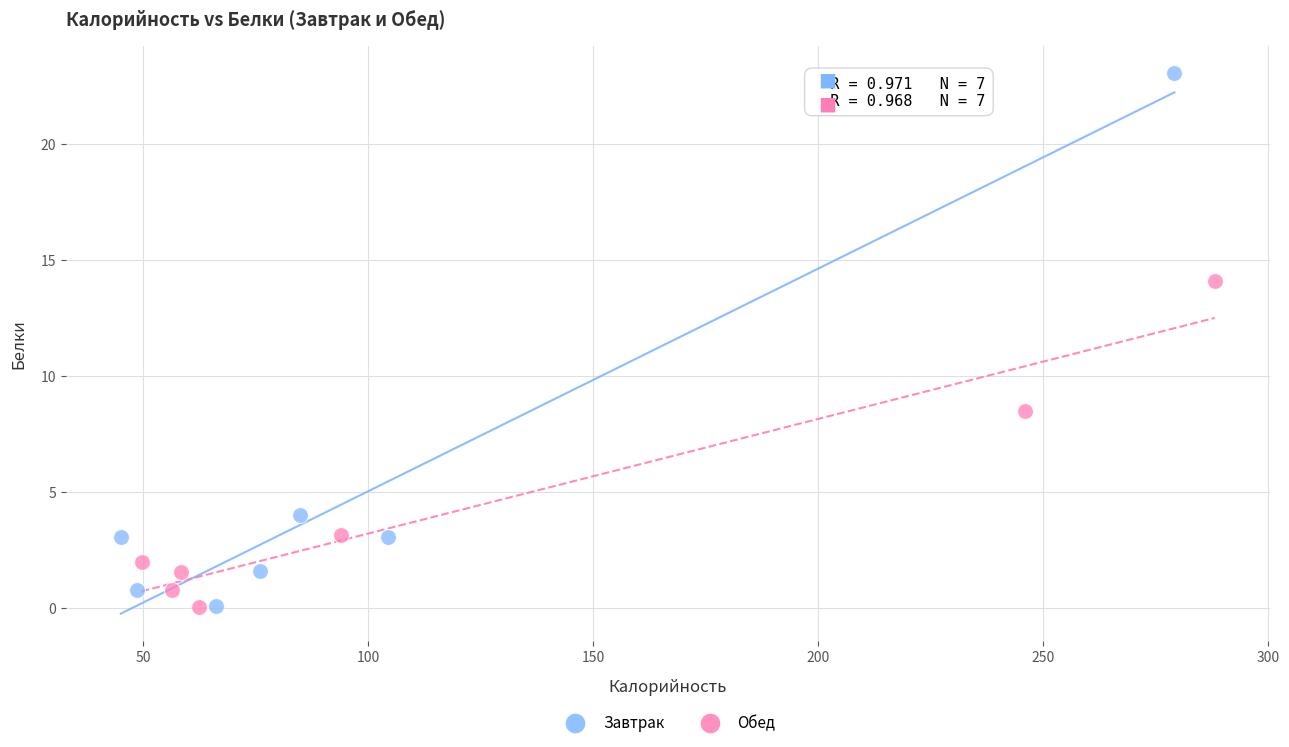

Which series reaches the maximum Y coordinate?

Завтрак